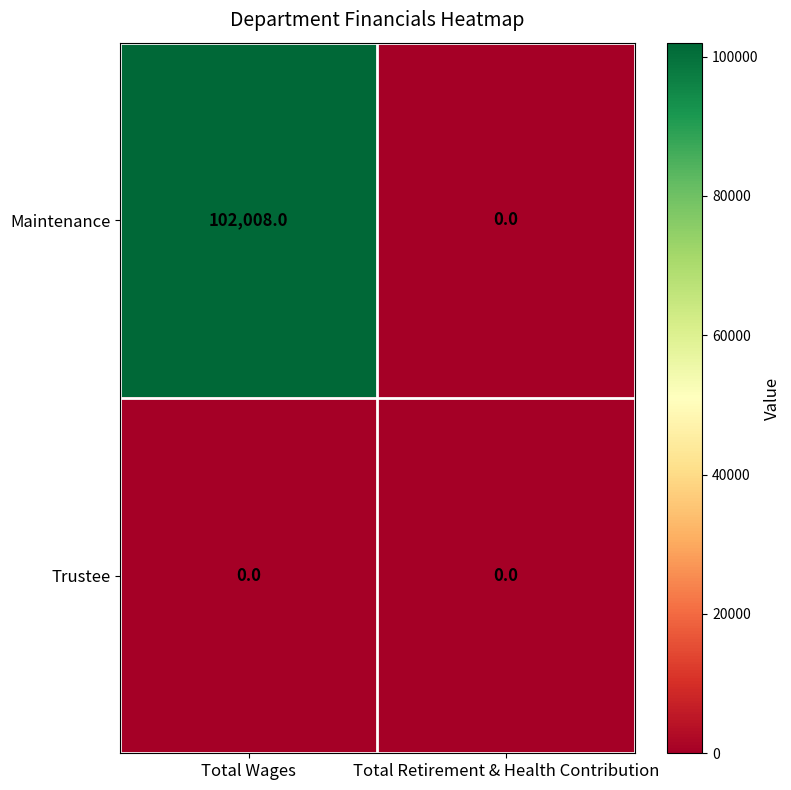

Between Total Wages and Total Retirement & Health Contribution, which series saw the biggest shift?

Maintenance